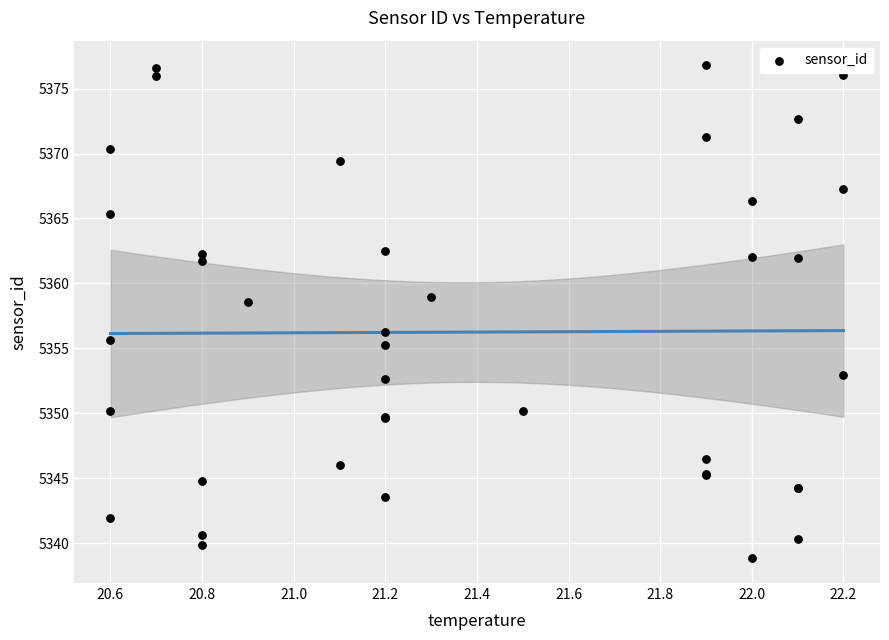

What Y value in the scatter plot is closest to 5357?

5356.2